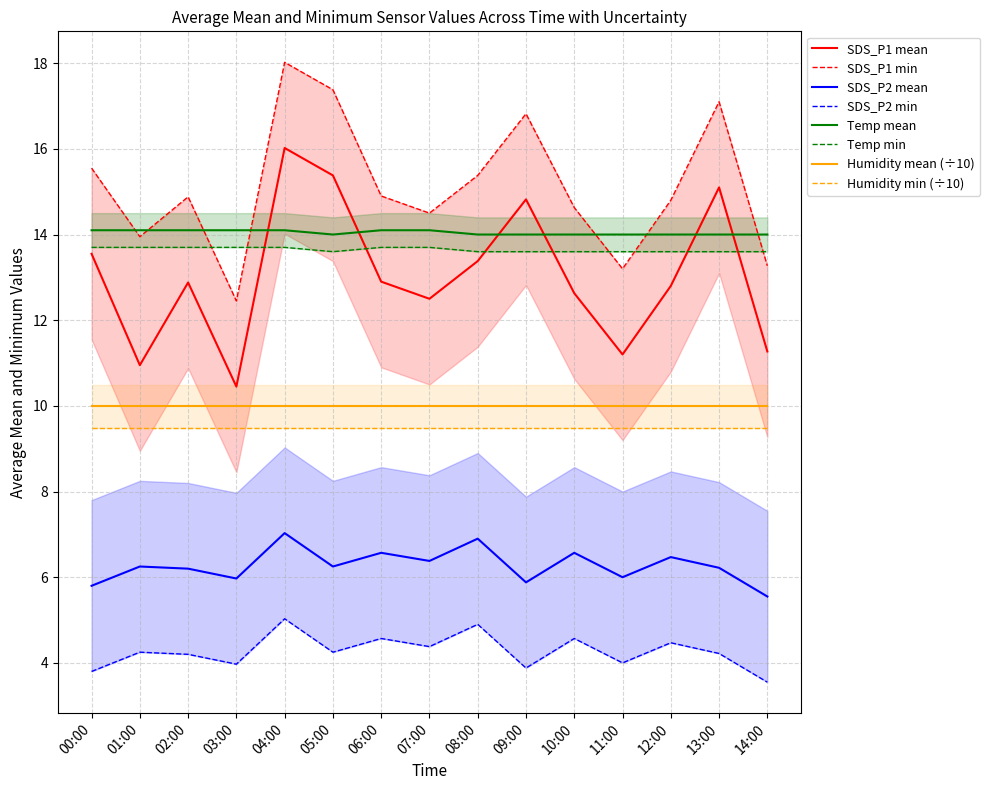

What is the label of the 4th point from the left?

03:00